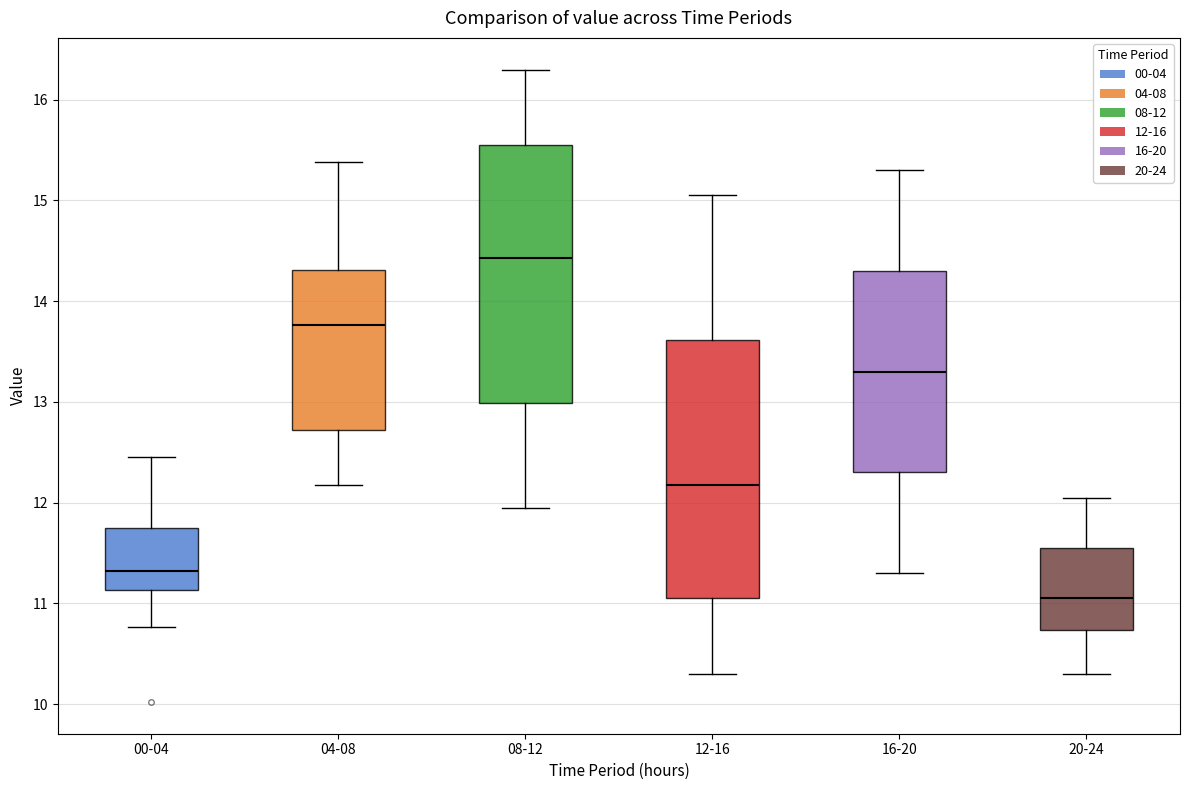

Reading left to right, read every box against the y-axis: the position of its median line, the range the box covers, and the ends of its whiskers. The values are not printed on the chart, so give them approximately, as read against the axis.

00-04: median 11.3, box 11.1 to 11.8, whiskers 10.8 to 12.5
04-08: median 13.8, box 12.7 to 14.3, whiskers 12.2 to 15.4
08-12: median 14.4, box 13.0 to 15.6, whiskers 12.0 to 16.3
12-16: median 12.2, box 11.1 to 13.6, whiskers 10.3 to 15.1
16-20: median 13.3, box 12.3 to 14.3, whiskers 11.3 to 15.3
20-24: median 11.1, box 10.7 to 11.6, whiskers 10.3 to 12.1